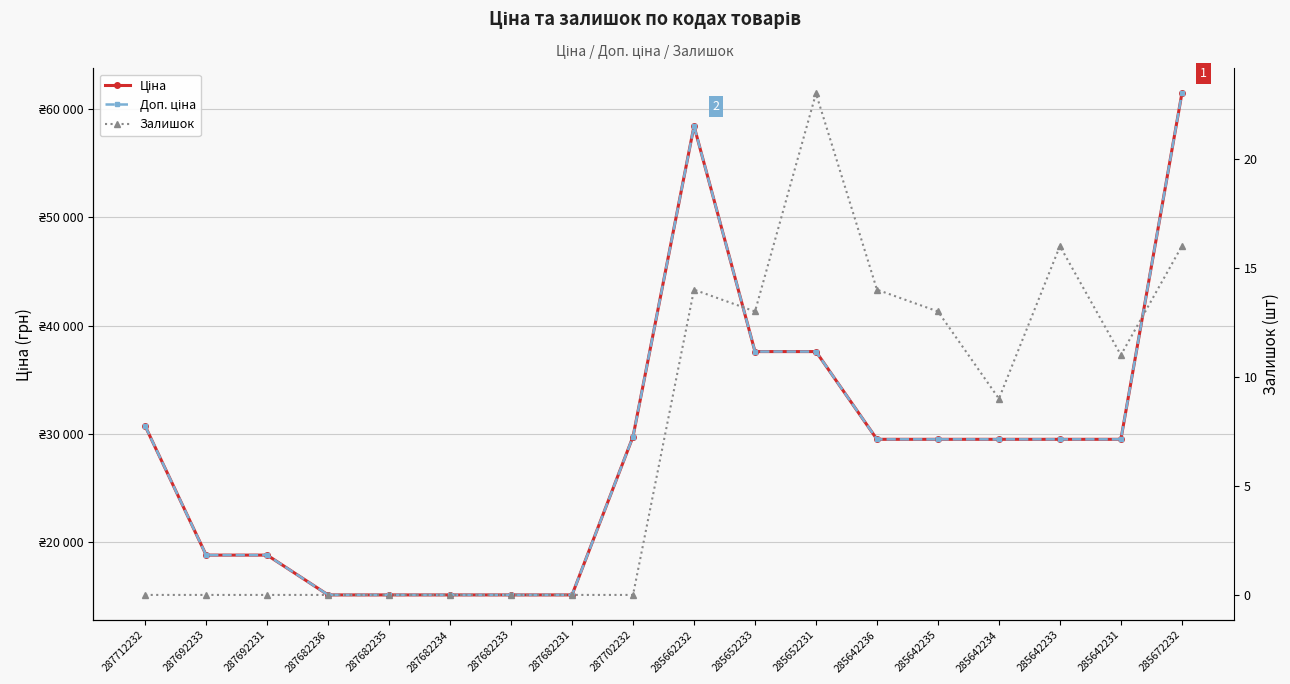

What position from the left is 287682235?

5